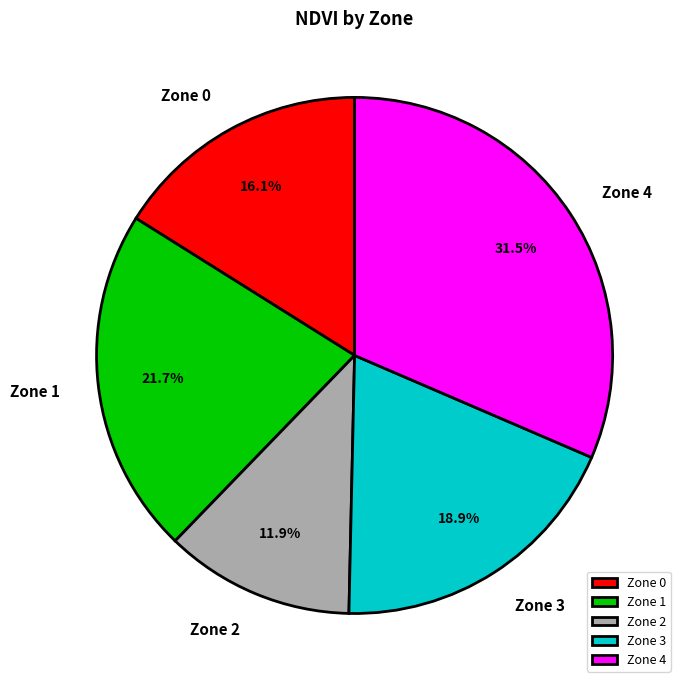

How much of the chart is everything except Zone 4?

68.5%